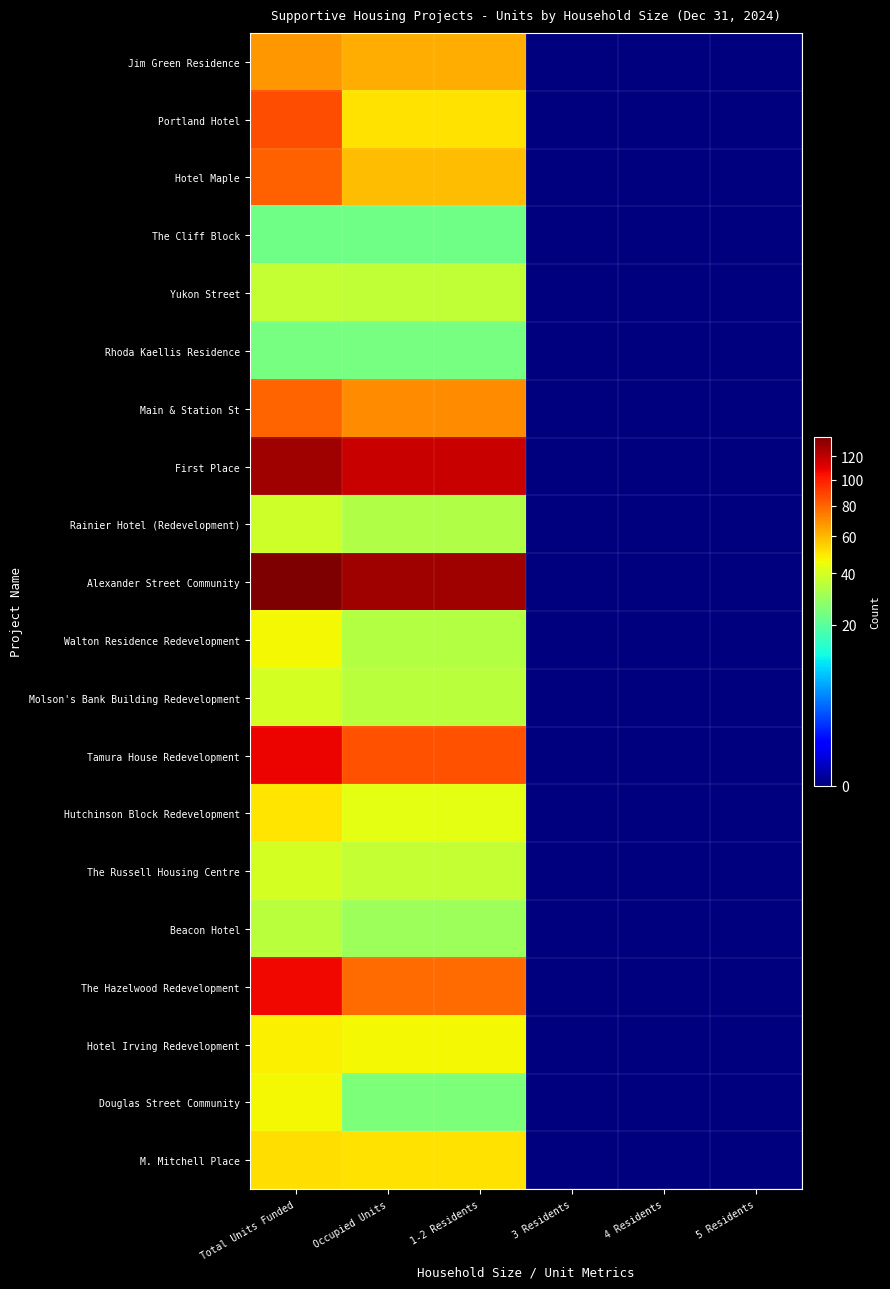

Reading right to left, extract all data points from this chart.

Jim Green Residence: 5 Residents=0	4 Residents=0	3 Residents=0	1-2 Residents=62	Occupied Units=62	Total Units Funded=67
Portland Hotel: 5 Residents=0	4 Residents=0	3 Residents=0	1-2 Residents=51	Occupied Units=51	Total Units Funded=86
Hotel Maple: 5 Residents=0	4 Residents=0	3 Residents=0	1-2 Residents=59	Occupied Units=59	Total Units Funded=81
The Cliff Block: 5 Residents=0	4 Residents=0	3 Residents=0	1-2 Residents=23	Occupied Units=23	Total Units Funded=23
Yukon Street: 5 Residents=0	4 Residents=0	3 Residents=0	1-2 Residents=36	Occupied Units=36	Total Units Funded=37
Rhoda Kaellis Residence: 5 Residents=0	4 Residents=0	3 Residents=0	1-2 Residents=24	Occupied Units=24	Total Units Funded=24
Main & Station St: 5 Residents=0	4 Residents=0	3 Residents=0	1-2 Residents=70	Occupied Units=70	Total Units Funded=80
First Place: 5 Residents=0	4 Residents=0	3 Residents=0	1-2 Residents=118	Occupied Units=118	Total Units Funded=129
Rainier Hotel (Redevelopment): 5 Residents=0	4 Residents=0	3 Residents=0	1-2 Residents=33	Occupied Units=33	Total Units Funded=39
Alexander Street Community: 5 Residents=0	4 Residents=0	3 Residents=0	1-2 Residents=129	Occupied Units=129	Total Units Funded=139
Walton Residence Redevelopment: 5 Residents=0	4 Residents=0	3 Residents=0	1-2 Residents=34	Occupied Units=34	Total Units Funded=47
Molson's Bank Building Redevelopment: 5 Residents=0	4 Residents=0	3 Residents=0	1-2 Residents=35	Occupied Units=35	Total Units Funded=40
Tamura House Redevelopment: 5 Residents=0	4 Residents=0	3 Residents=0	1-2 Residents=85	Occupied Units=85	Total Units Funded=108
Hutchinson Block Redevelopment: 5 Residents=0	4 Residents=0	3 Residents=0	1-2 Residents=43	Occupied Units=43	Total Units Funded=50
The Russell Housing Centre: 5 Residents=0	4 Residents=0	3 Residents=0	1-2 Residents=37	Occupied Units=37	Total Units Funded=40
Beacon Hotel: 5 Residents=0	4 Residents=0	3 Residents=0	1-2 Residents=30	Occupied Units=30	Total Units Funded=35
The Hazelwood Redevelopment: 5 Residents=0	4 Residents=0	3 Residents=0	1-2 Residents=78	Occupied Units=78	Total Units Funded=107
Hotel Irving Redevelopment: 5 Residents=0	4 Residents=0	3 Residents=0	1-2 Residents=47	Occupied Units=47	Total Units Funded=48
Douglas Street Community: 5 Residents=0	4 Residents=0	3 Residents=0	1-2 Residents=25	Occupied Units=25	Total Units Funded=47
M. Mitchell Place: 5 Residents=0	4 Residents=0	3 Residents=0	1-2 Residents=51	Occupied Units=51	Total Units Funded=52